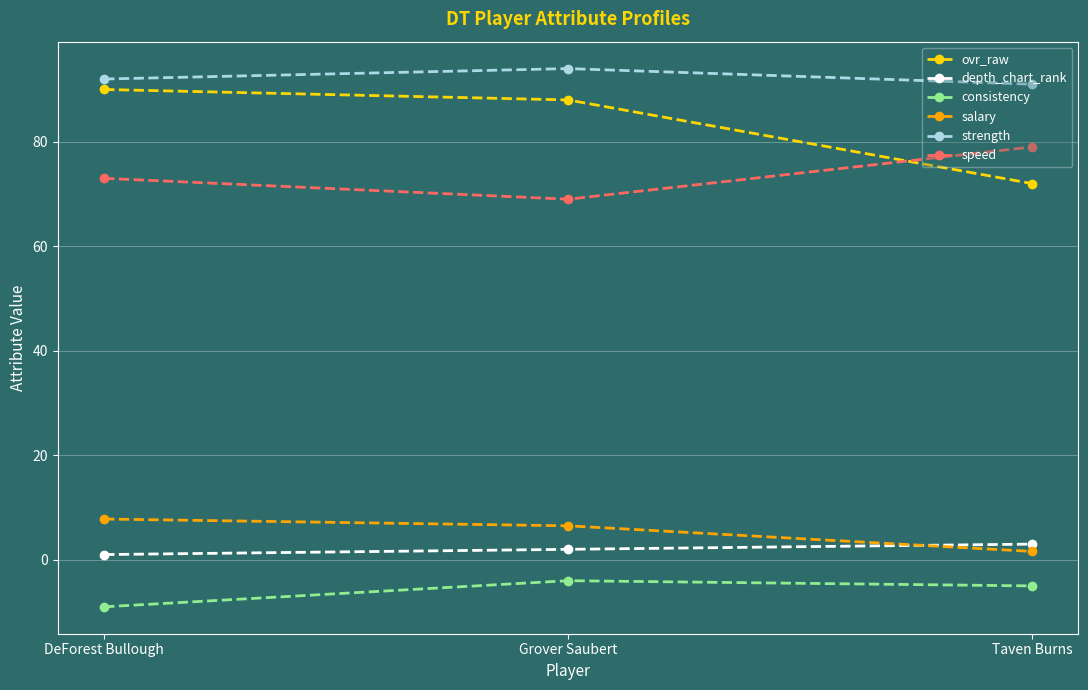

How many categories are shown in the chart?

3